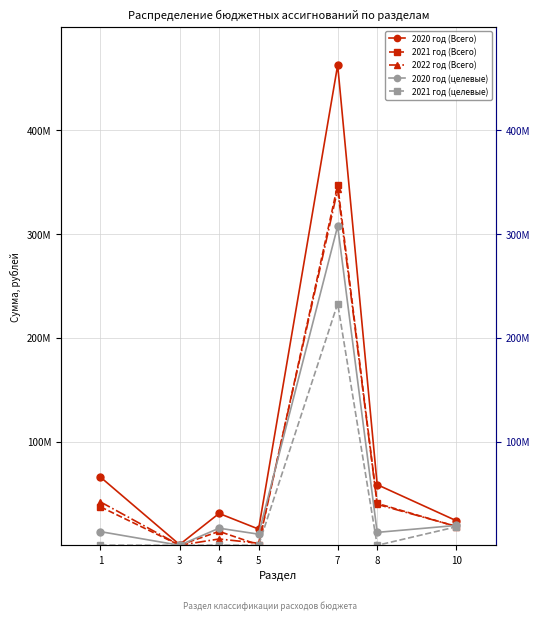

List the labels in order of 2021 год (целевые) value, smallest first.

3, 5, 8, 4, 1, 10, 7